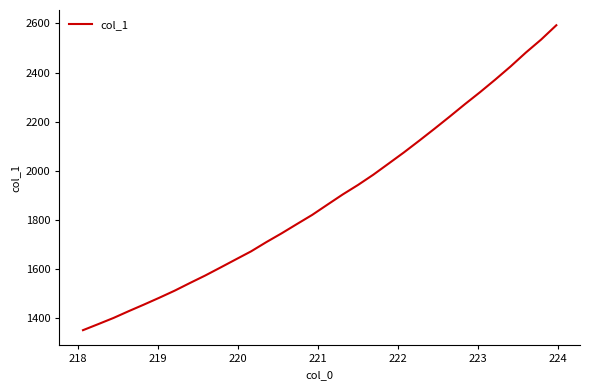

Count the number of data series in this chart.

1